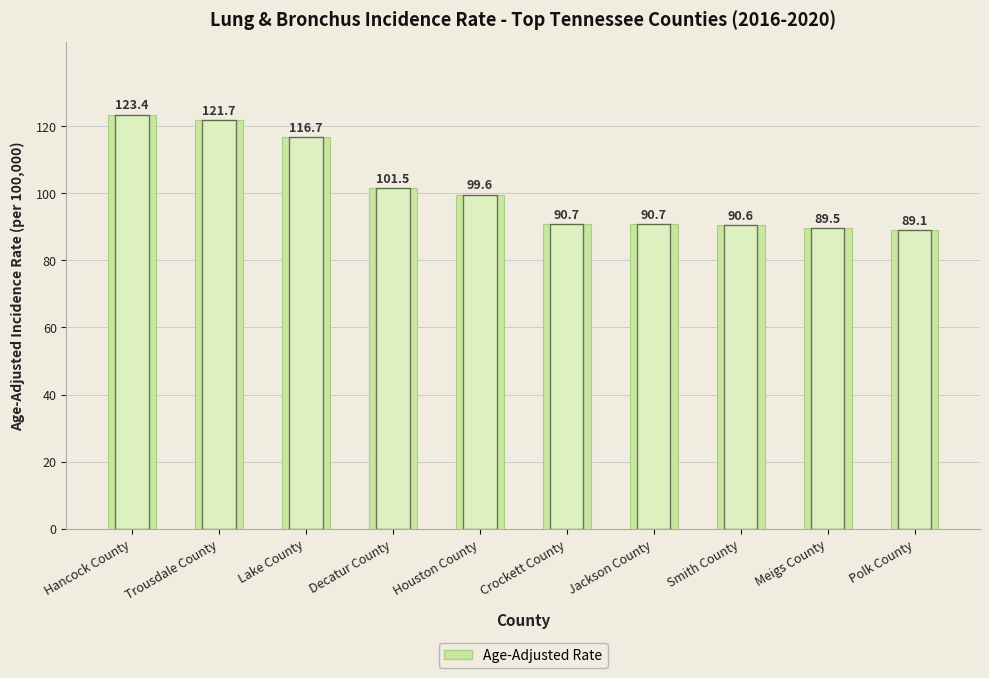

What is the difference between the second highest and second lowest values?

32.2